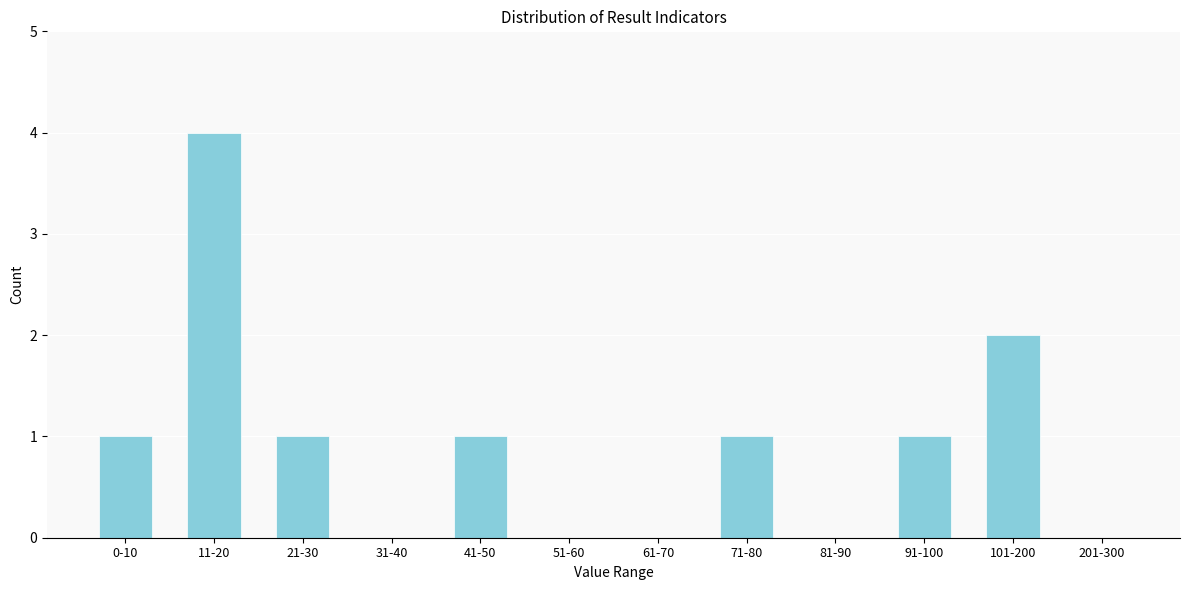

Reading left to right, extract all data points from this chart.

0-10=1	11-20=4	21-30=1	31-40=0	41-50=1	51-60=0	61-70=0	71-80=1	81-90=0	91-100=1	101-200=2	201-300=0